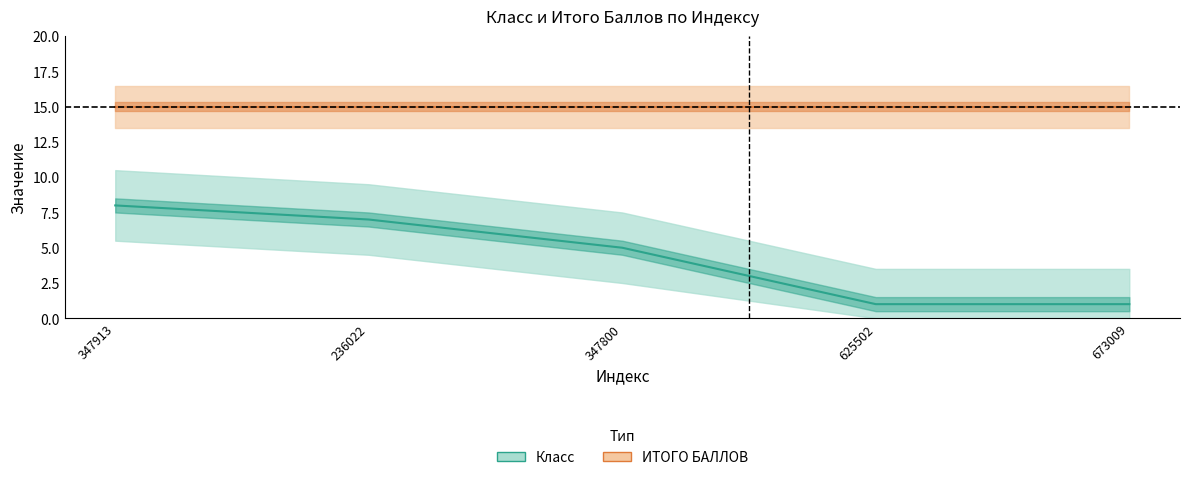

Reading left to right, list all the values displayed in this chart.

8	7	5	1	1